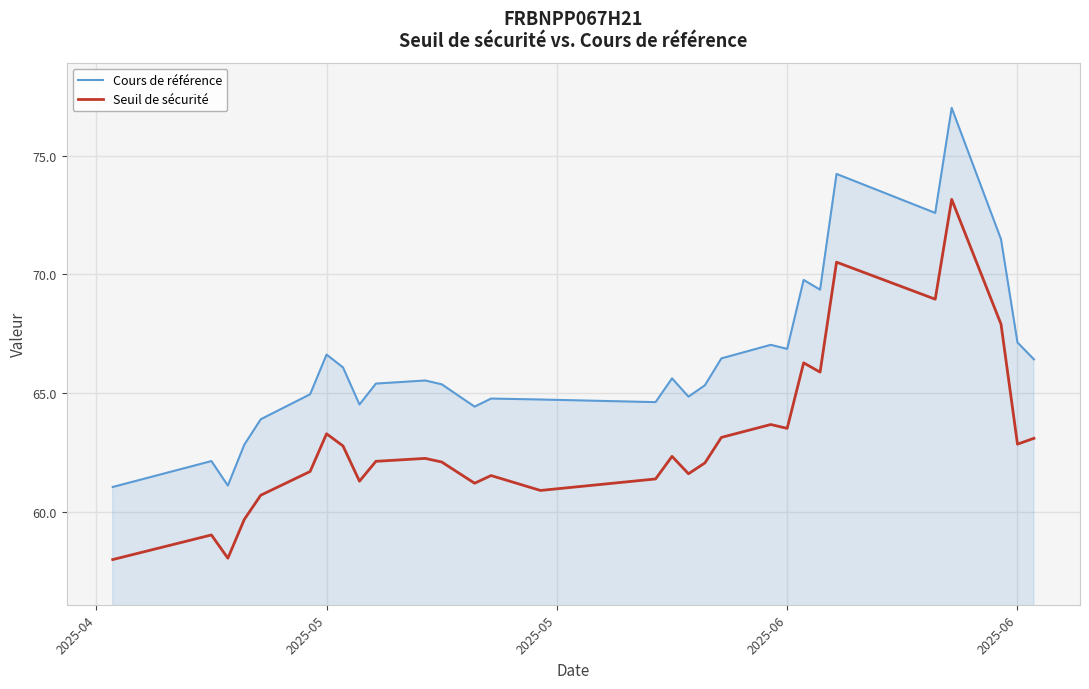

What is the average value of the Seuil de sécurité series?

63.0